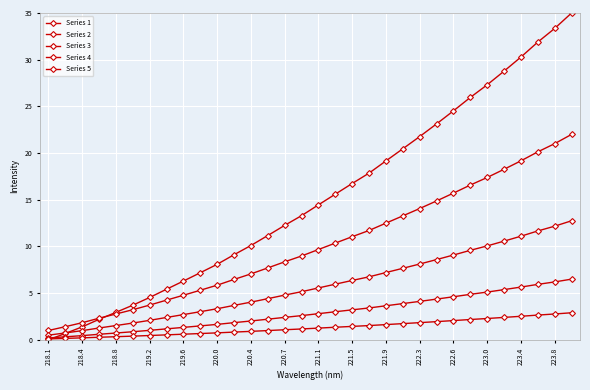

How many categories are shown in the chart?

32